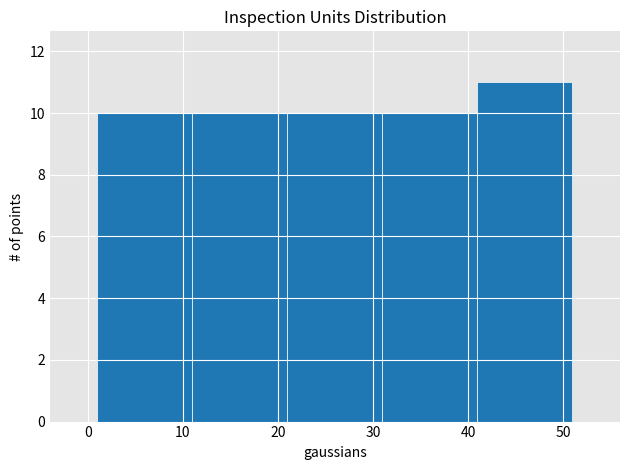

How tall is the bar that spans 21 to 31 on the x-axis? The values are not printed on the chart, so give them approximately, as read against the axis.

10